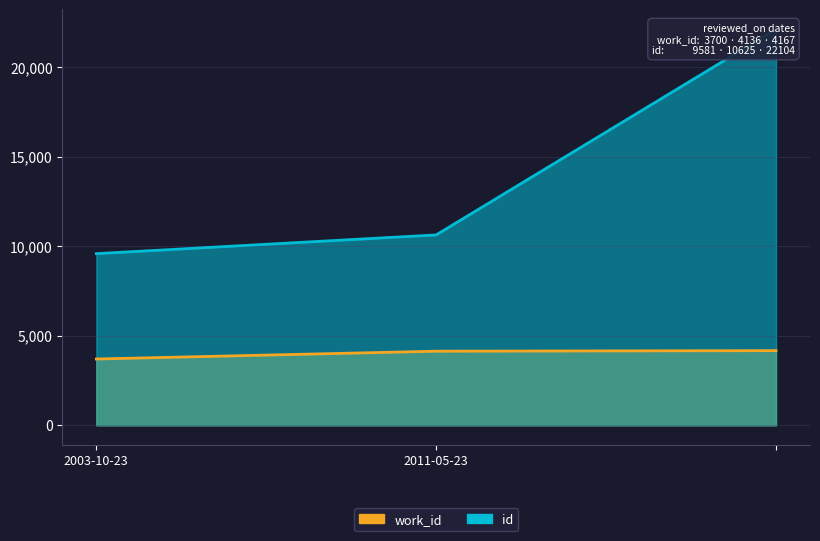

Reading right to left, list all the values displayed in this chart.

work_id: =4167	2011-05-23=4136	2003-10-23=3700
id: =22104	2011-05-23=10625	2003-10-23=9581